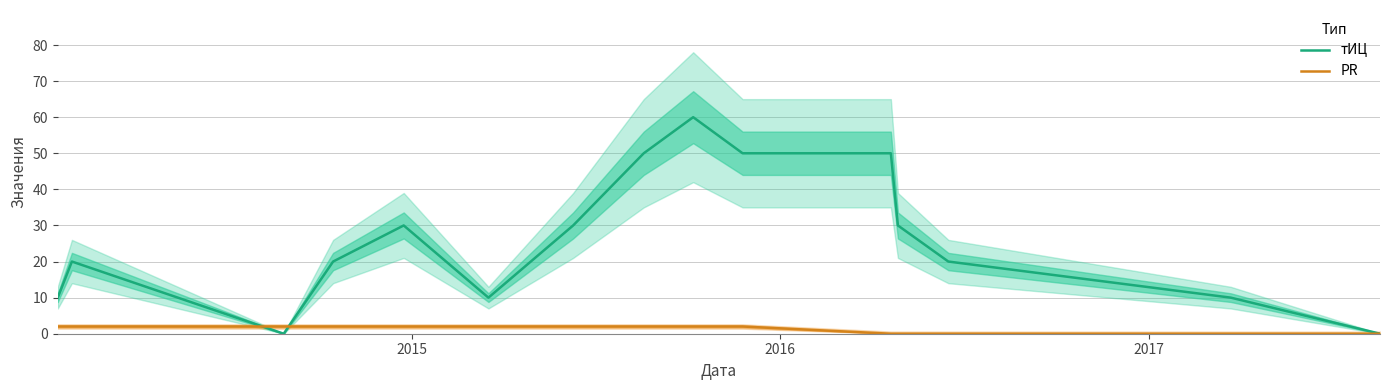

How many interior local valleys does the тИЦ series have?

2